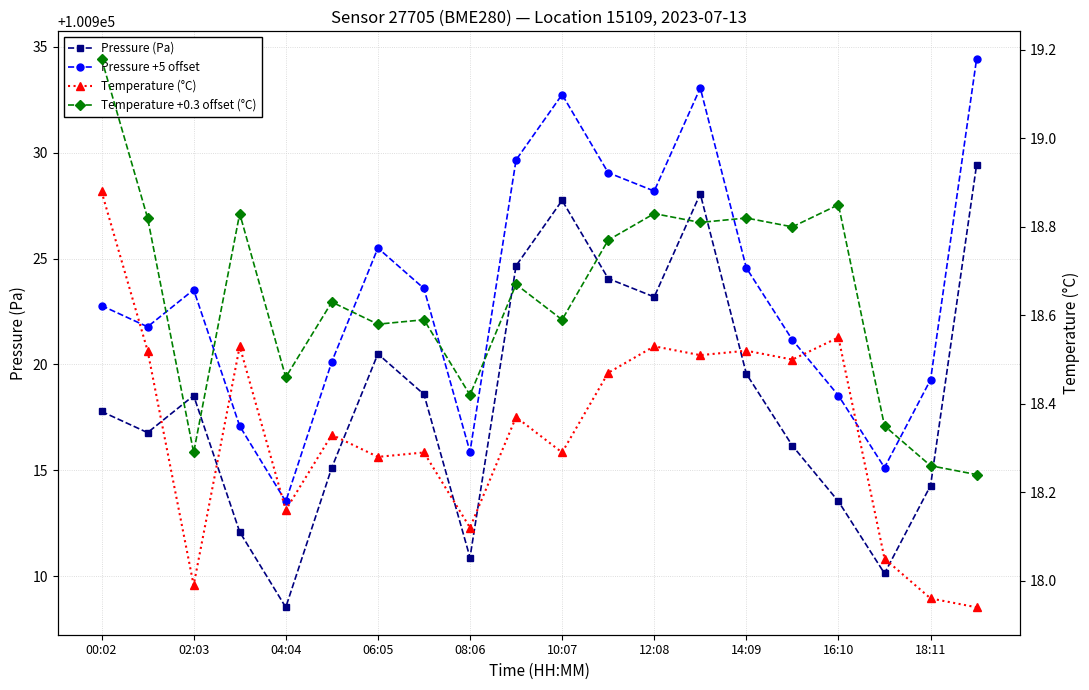

How many data points in Temperature (°C) are above 18?

17